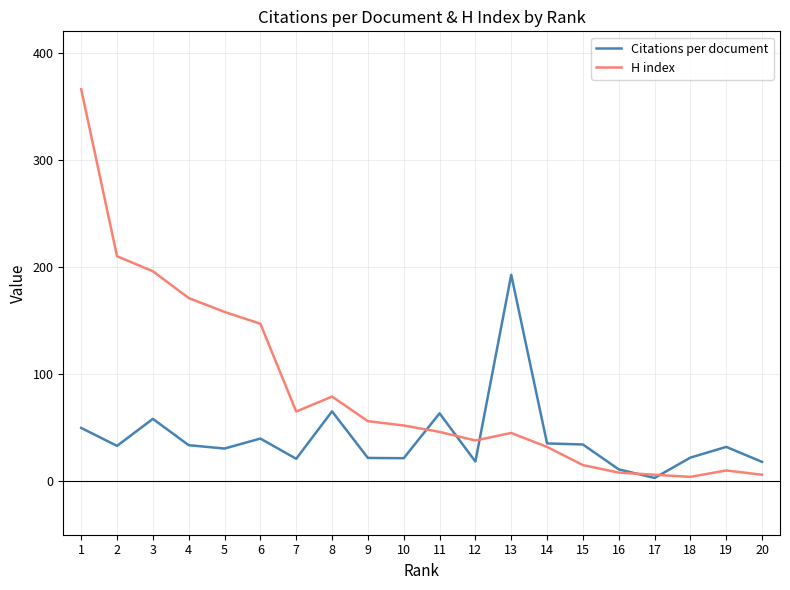

At which label does H index first exceed 52?

1